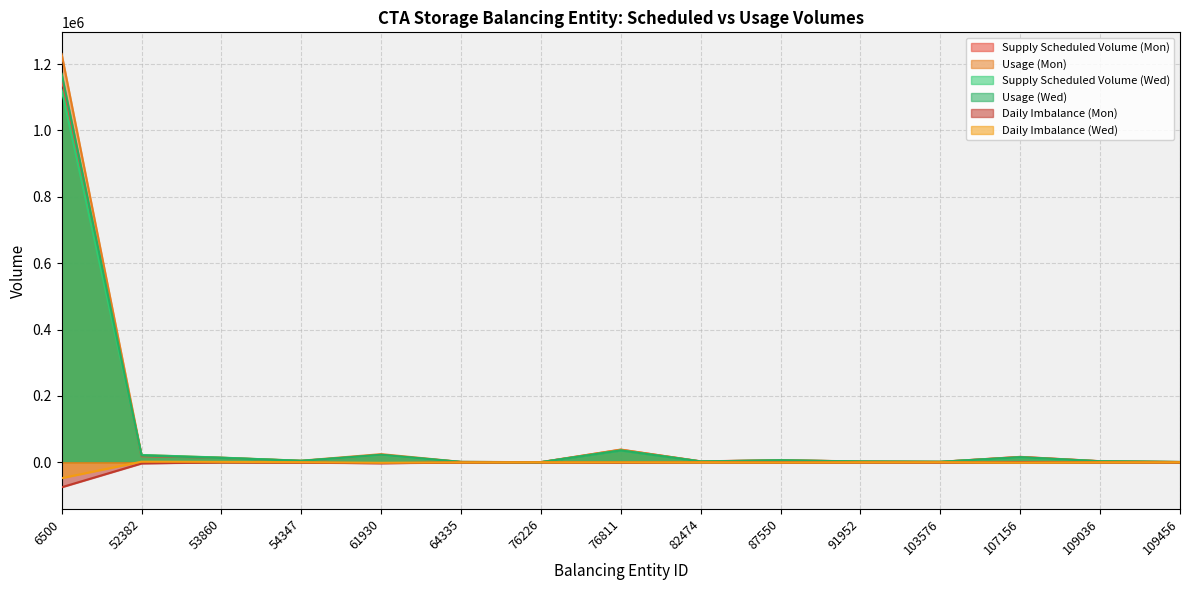

What is the sum of the Supply Scheduled Volume (Mon) values at 54347 and 82474?

6559